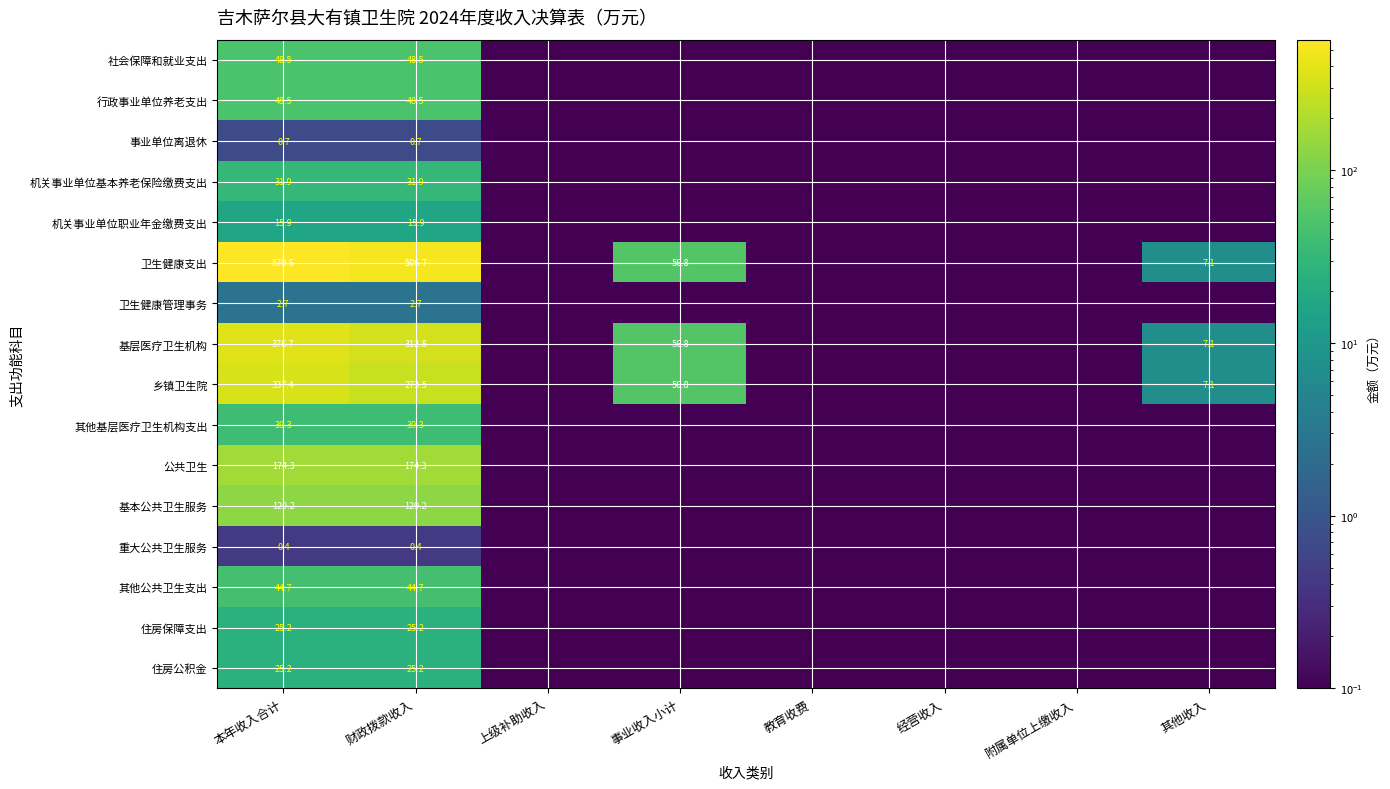

What is the difference between the 基层医疗卫生机构 values at 上级补助收入 and 本年收入合计?

376.7